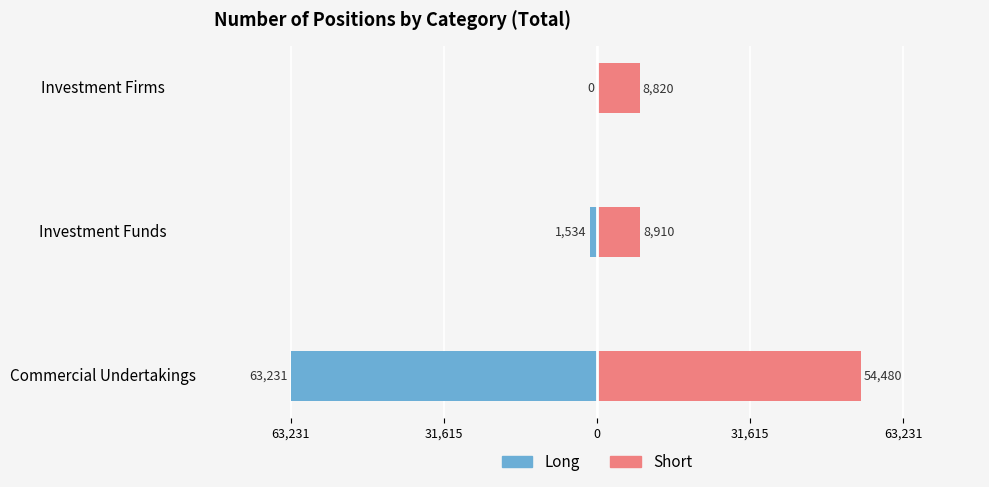

How many values in the Long series are below -1533?

2